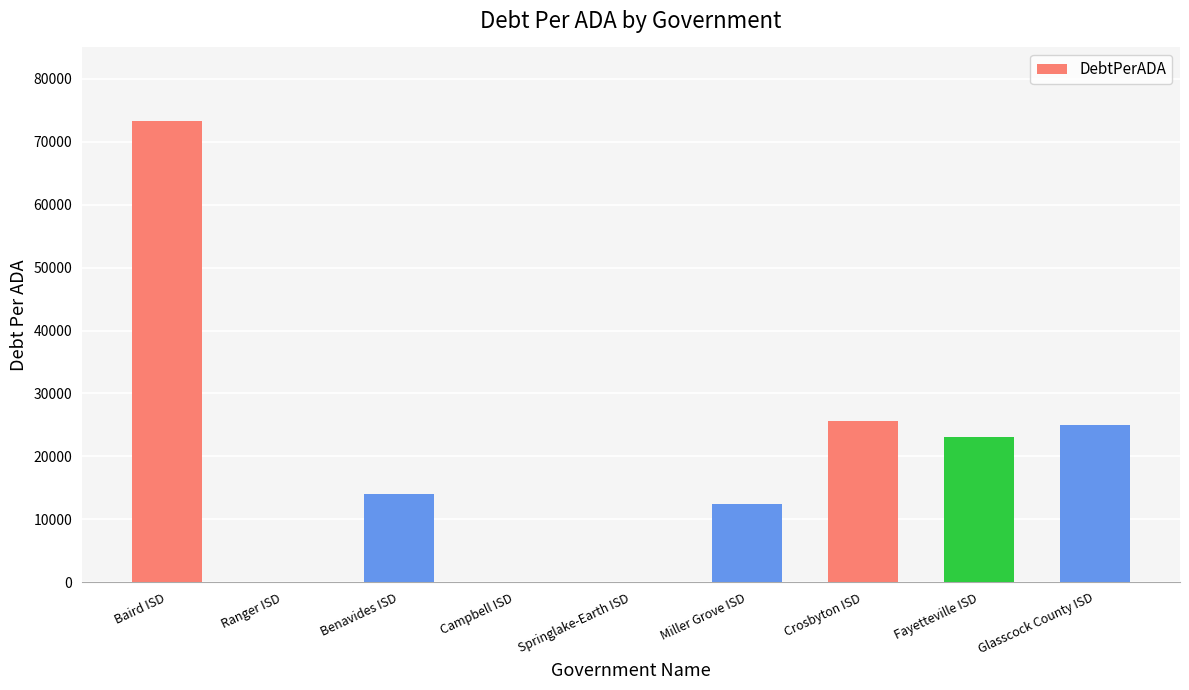

Reading right to left, transcribe all the data shown in this chart.

24989.0	23052.2	25677.9	12352.0	0.0	0.0	13929.4	0.0	73248.1